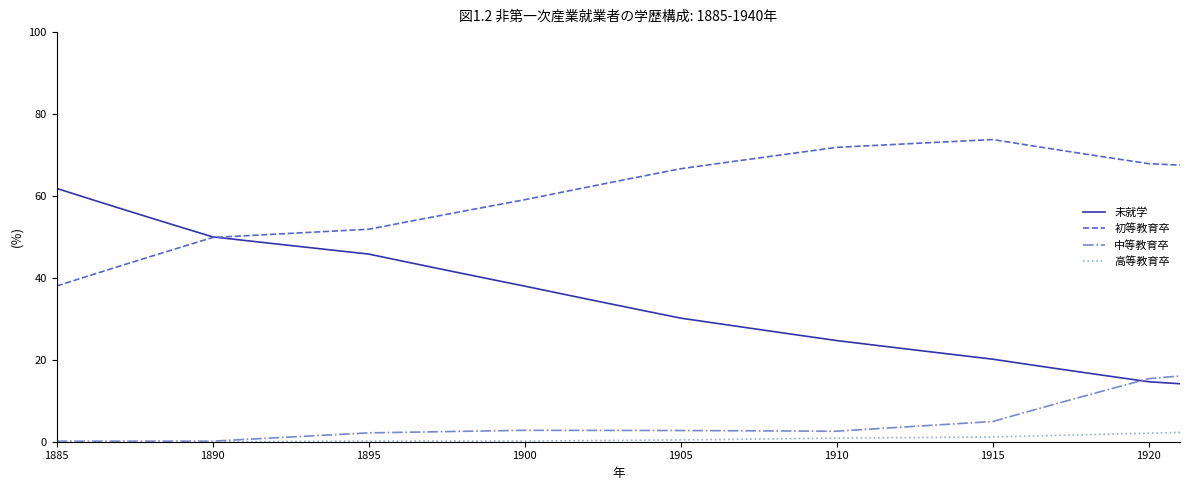

What is the sum of all 未就学 values?

1287.0